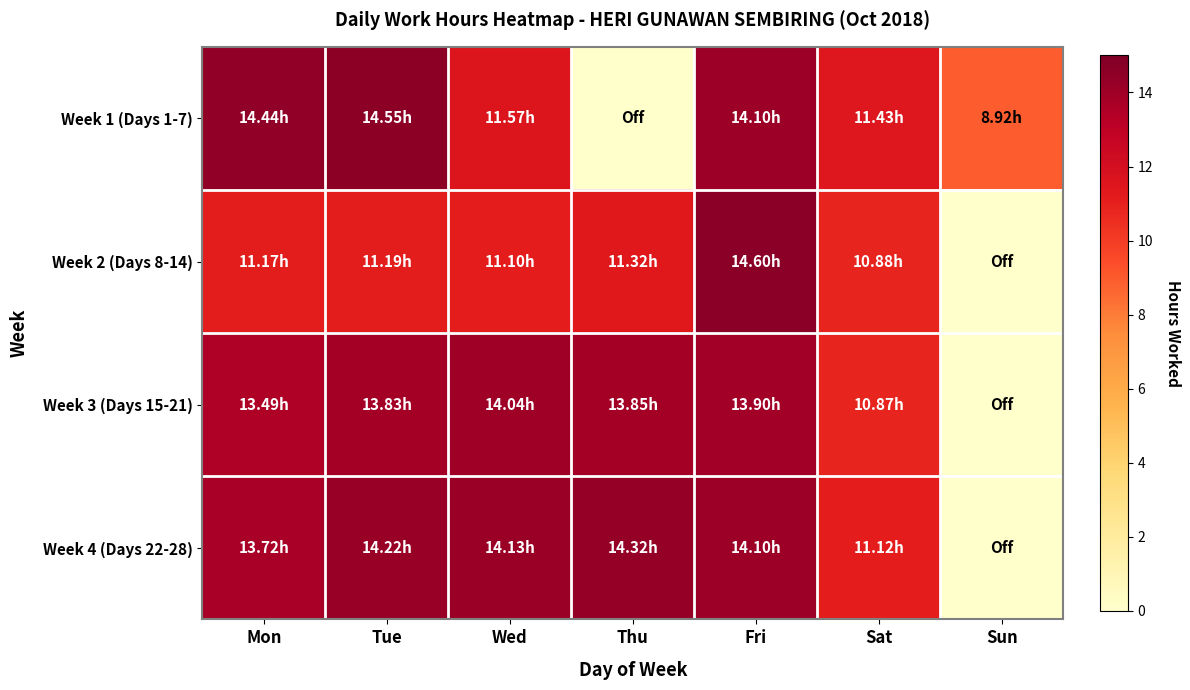

At which category is the sum across all series the highest?

Fri